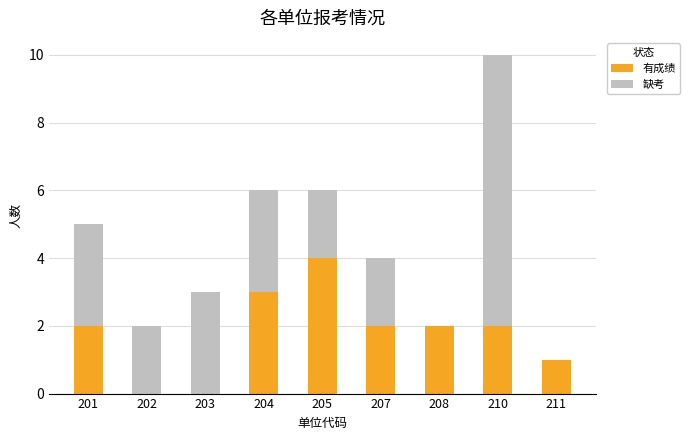

What is the sum of all 有成绩 values?

16